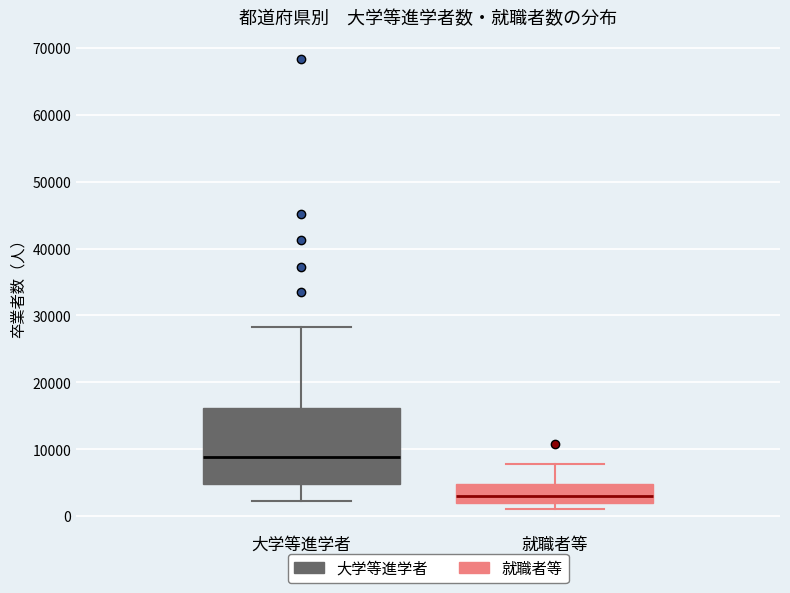

Comparing the boxes themselves (not the whiskers), which one is the tallest?

大学等進学者